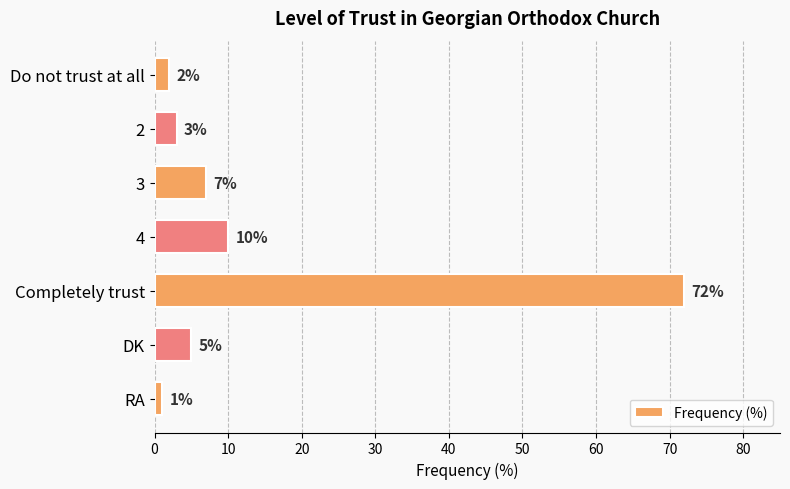

Reading bottom to top, transcribe all the data shown in this chart.

RA=1	DK=5	Completely trust=72	4=10	3=7	2=3	Do not trust at all=2